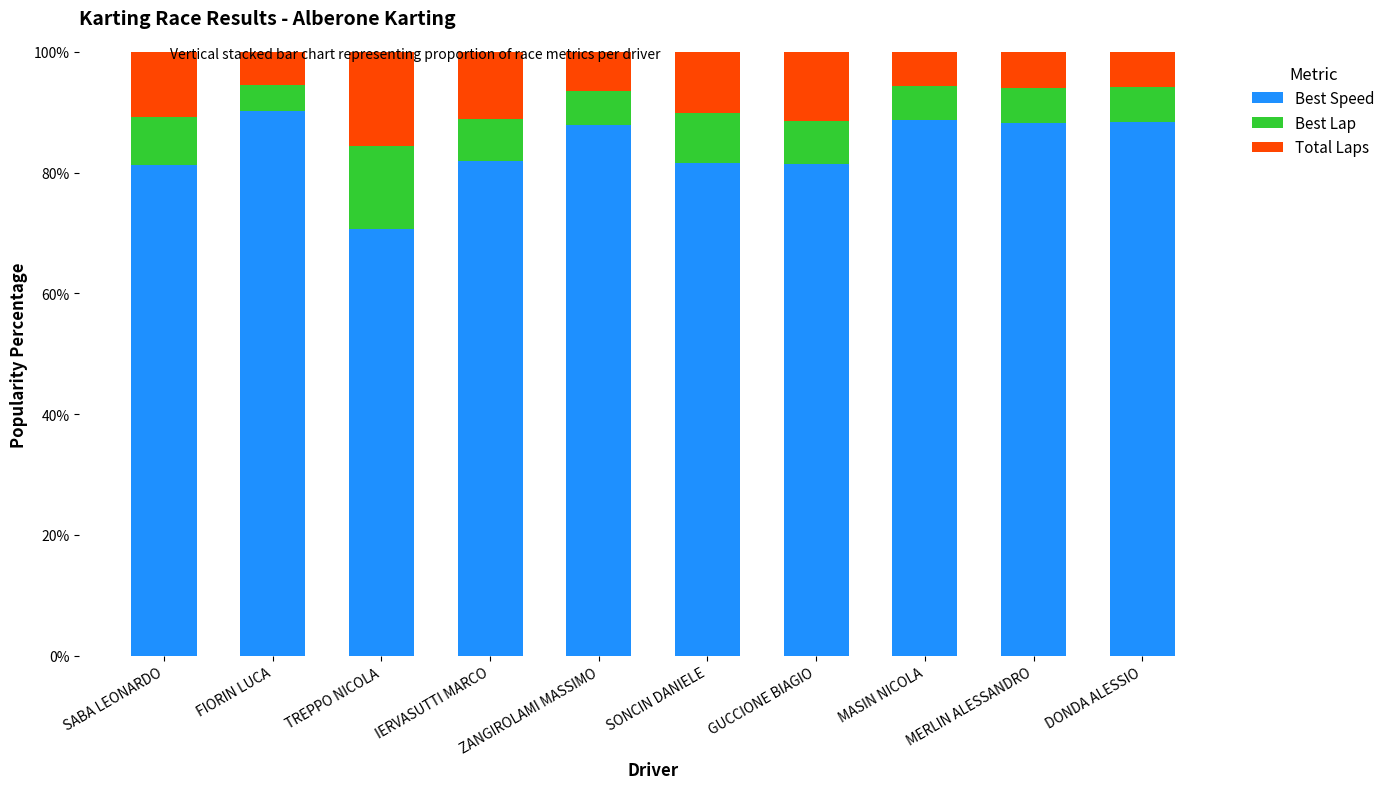

What is the lowest value of the Best Speed series?

70.6